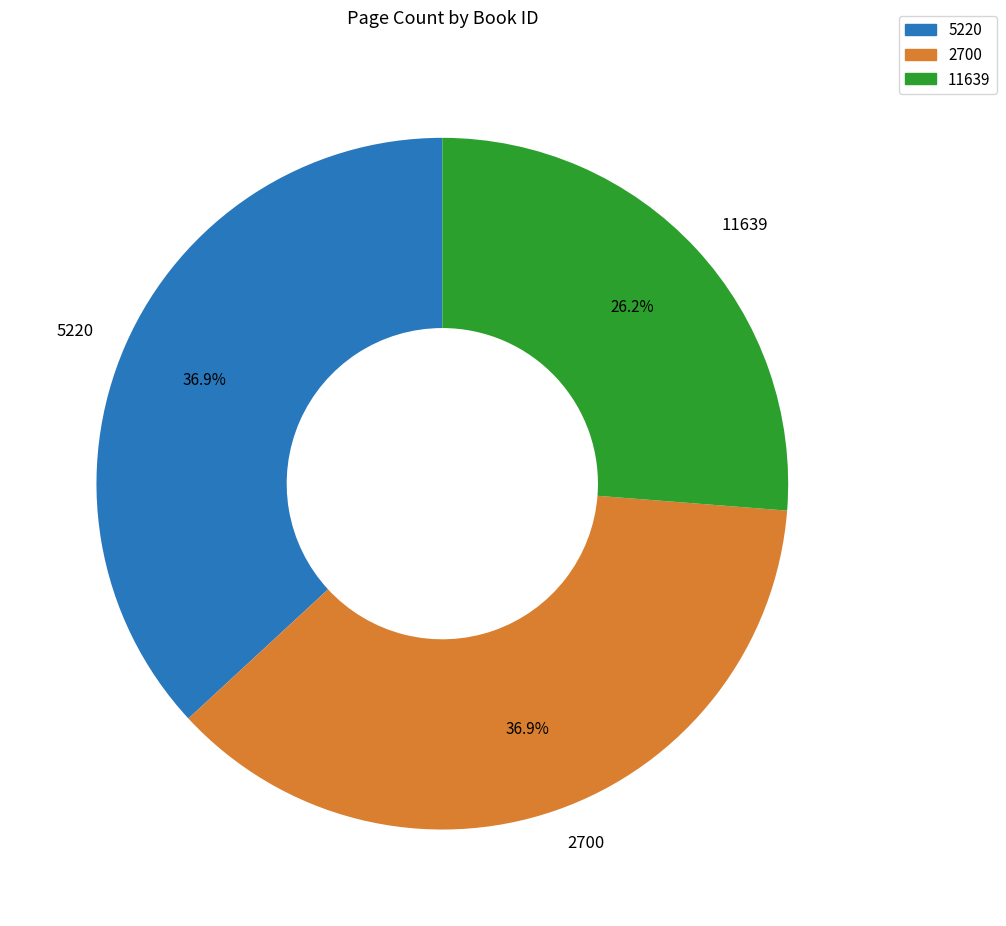

True or false: 2700 accounts for 31% of the total.

False